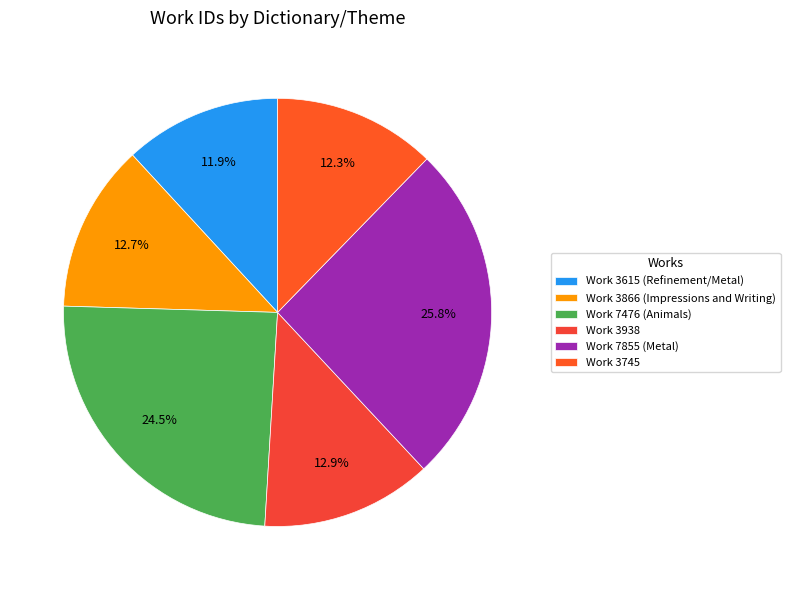

The Work 3745 slice represents 12% of the pie. True or false?

True